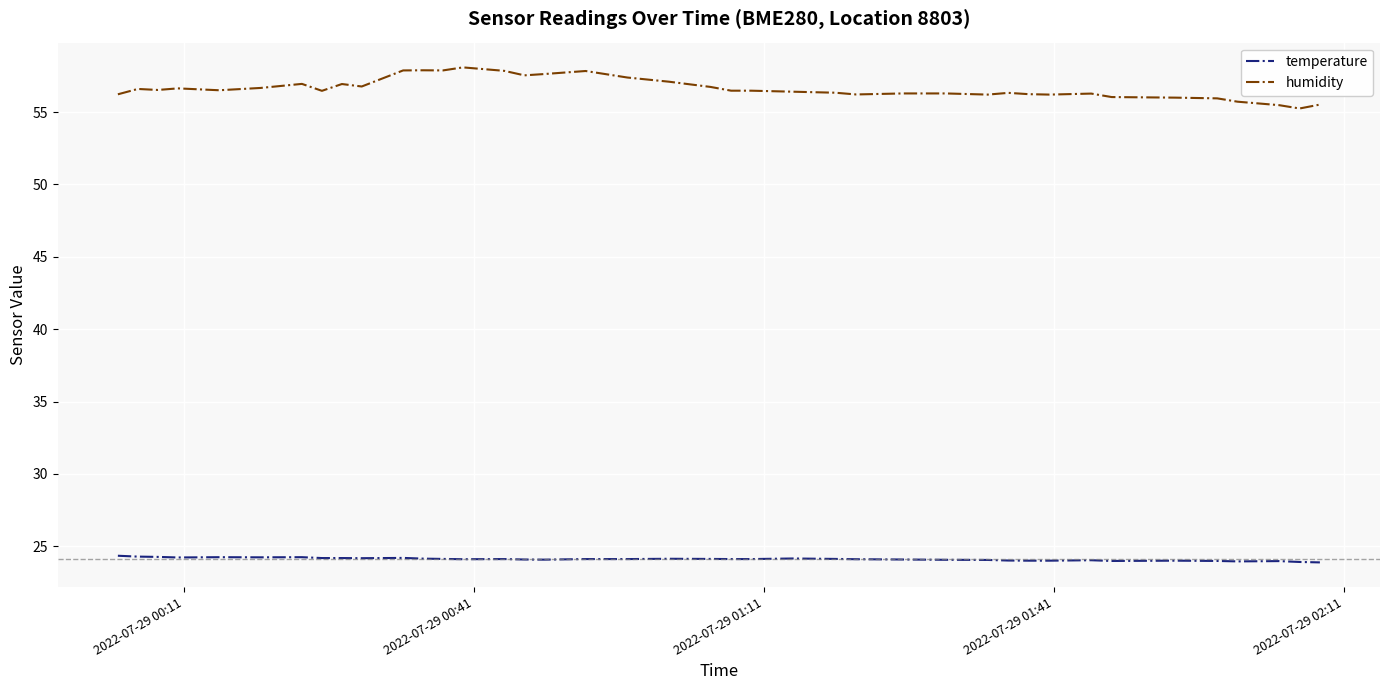

Rank the series by their maximum value, from highest to lowest.

humidity, temperature